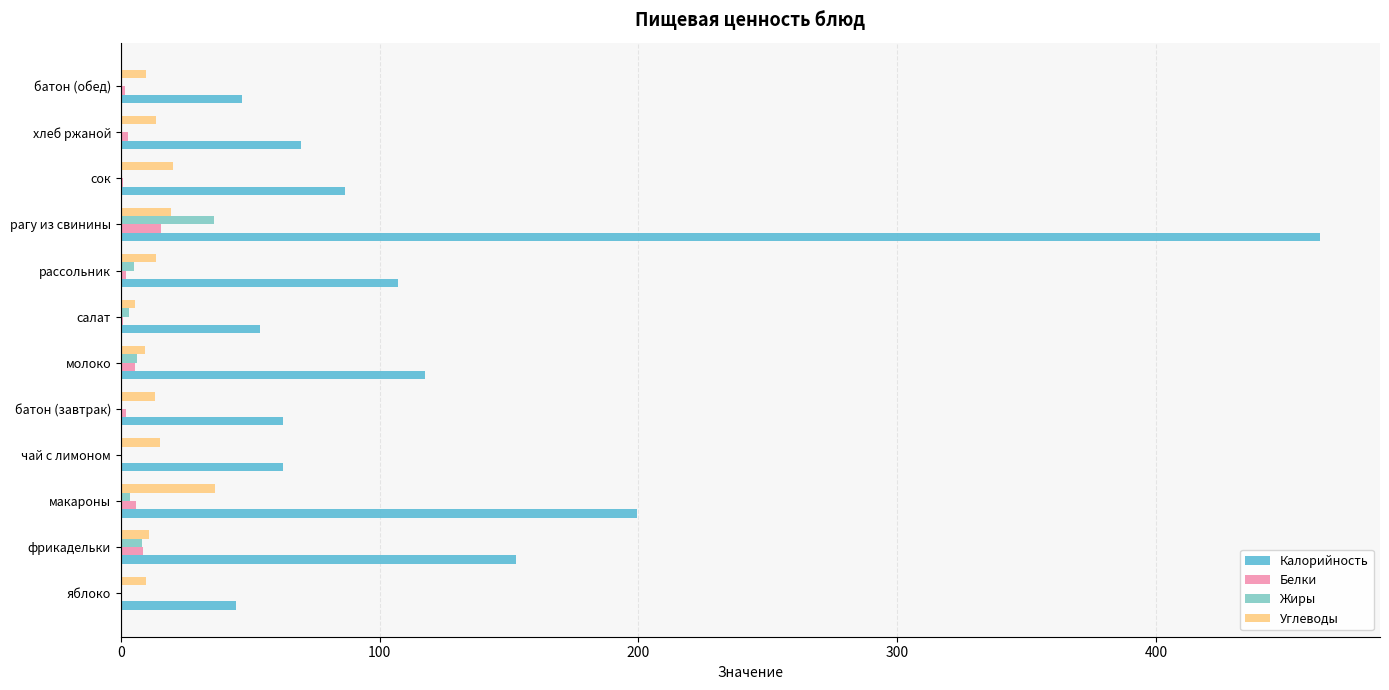

At which category does the chart reach its peak across all series?

рагу из свинины